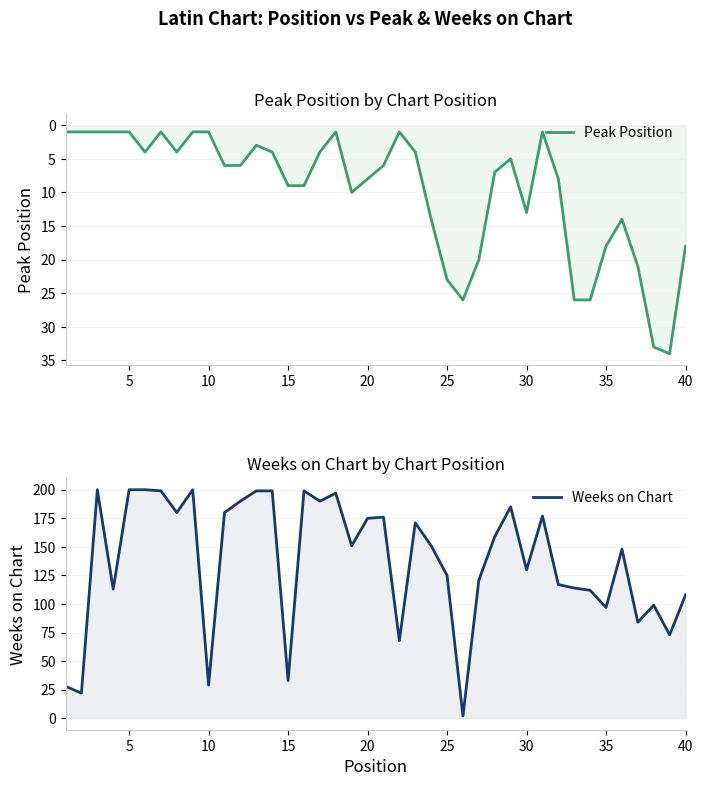

True or false: Peak Position and Weeks on Chart cross at least once.

True